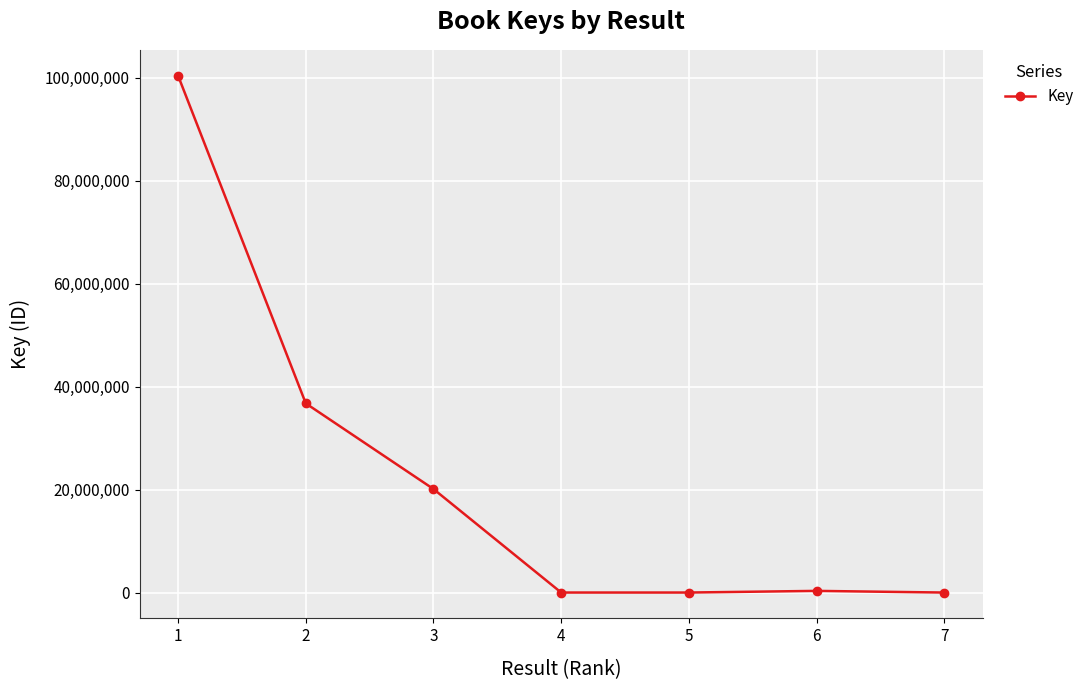

What is the value of the 5th point from the left?

7158